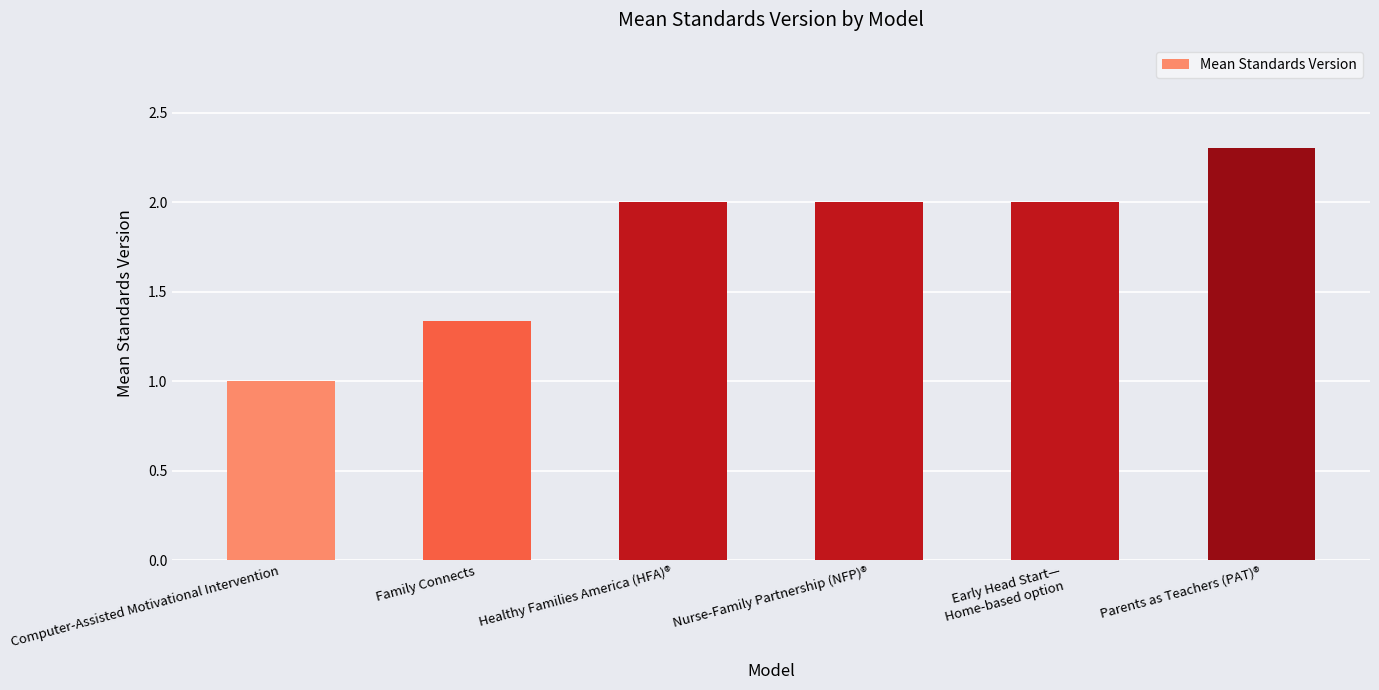

How many bars are there in total?

6